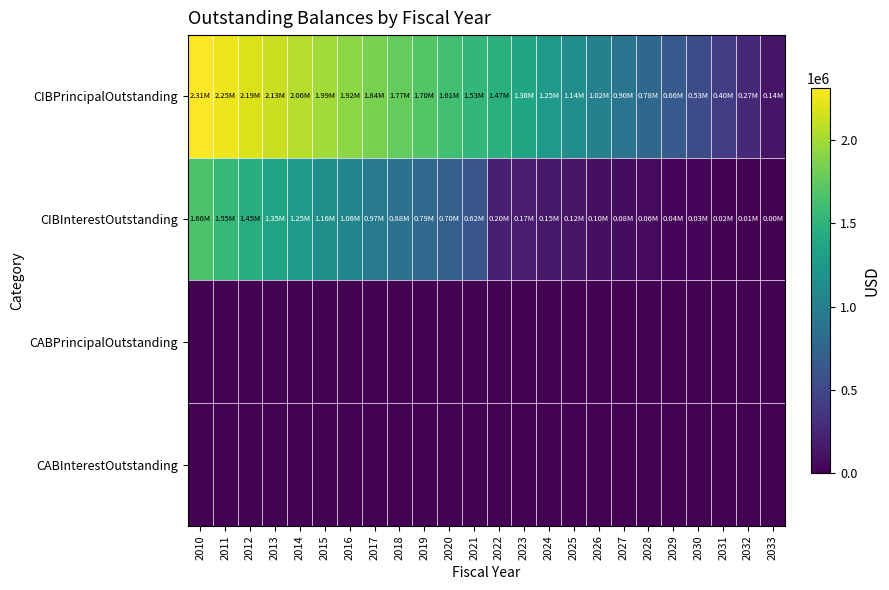

Which label corresponds to the largest value in the chart?

2010